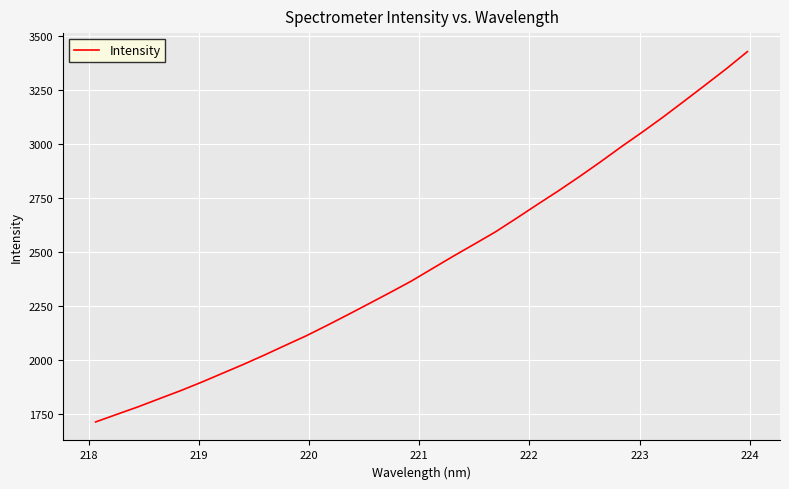

What is the minimum value shown in the chart?

1714.9